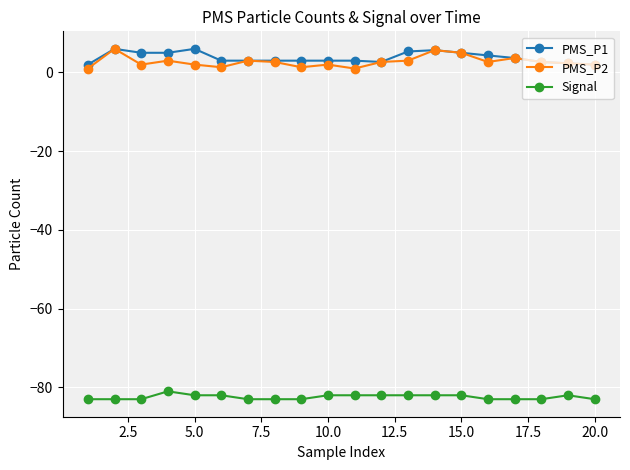

What is the highest value of the PMS_P1 series?

6.0